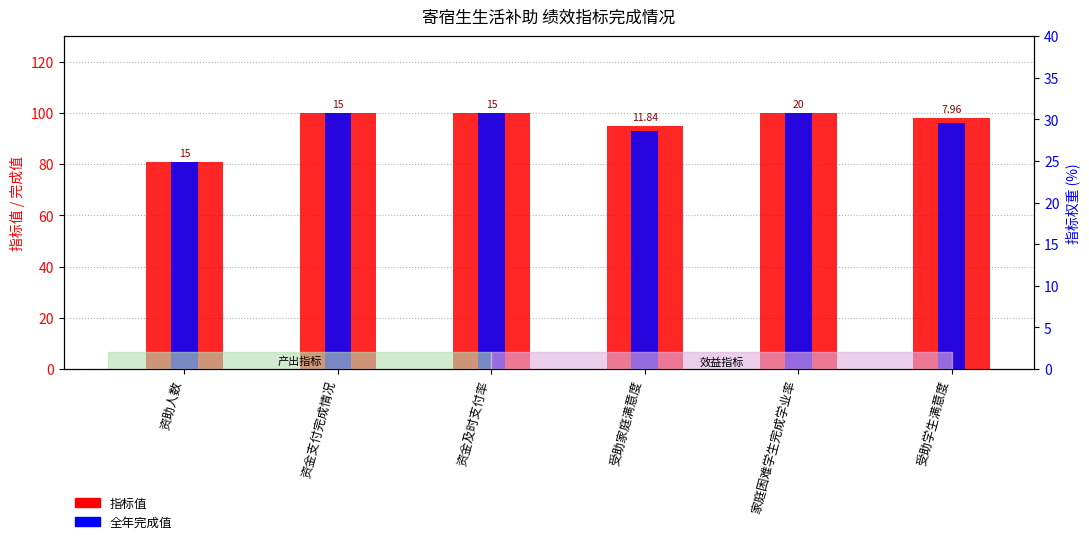

What is the difference between the maximum and minimum values in the 指标值 series?

19